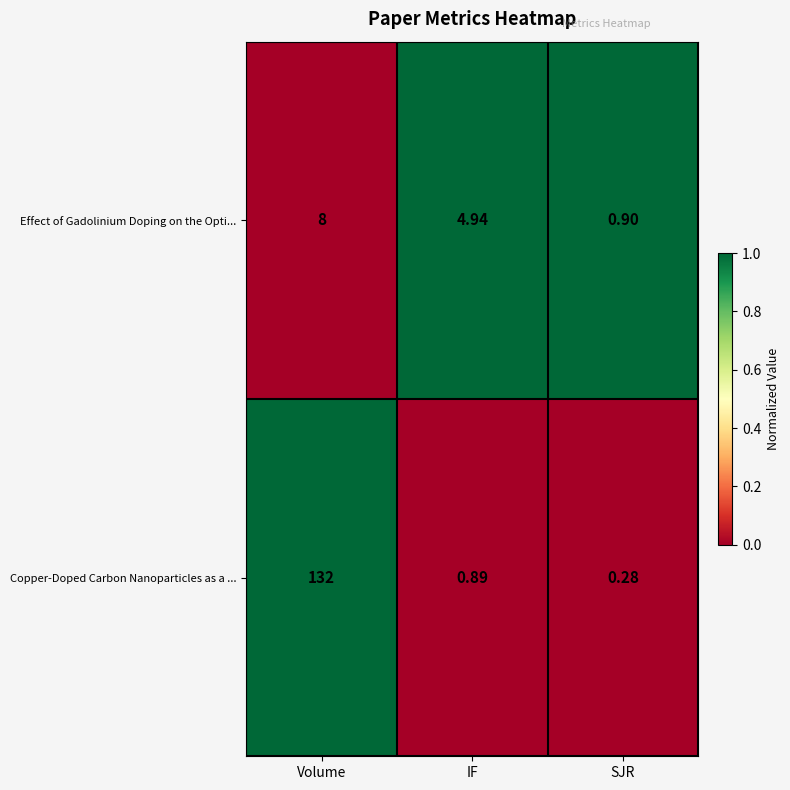

Which label corresponds to the smallest value in the chart?

SJR